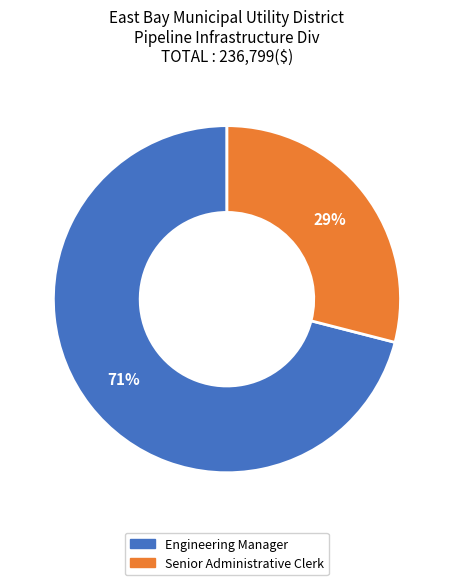

To the nearest percent, what is the difference between the largest and smallest slice percentages?

42%